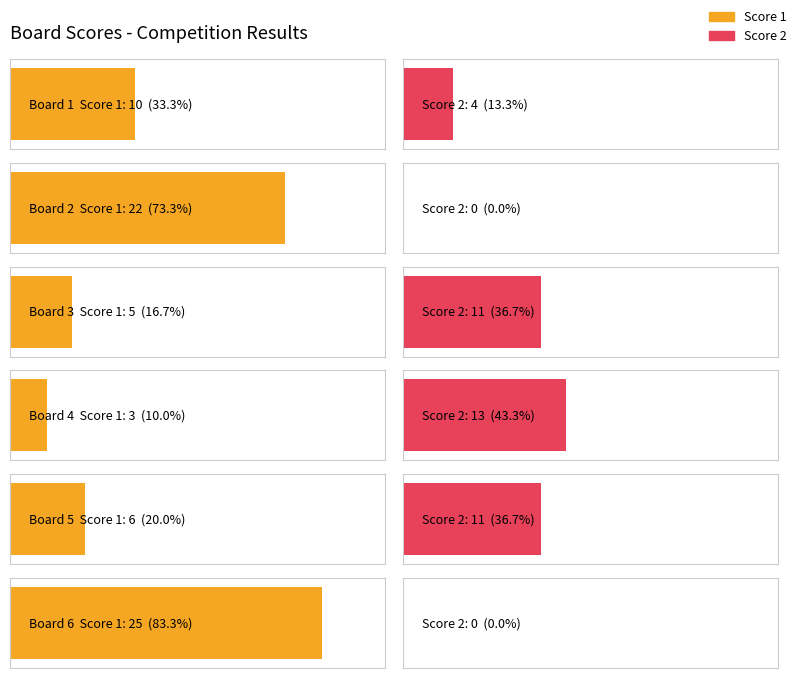

Between Board 5 and Board 6, which series saw the biggest shift?

Score 1